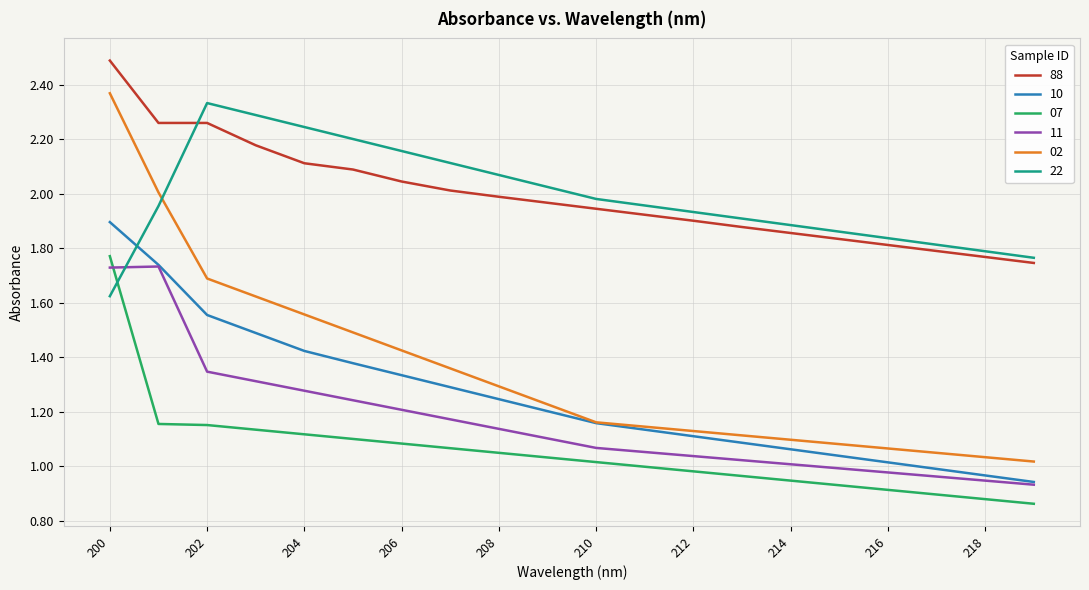

What is the greatest value displayed?

2.5